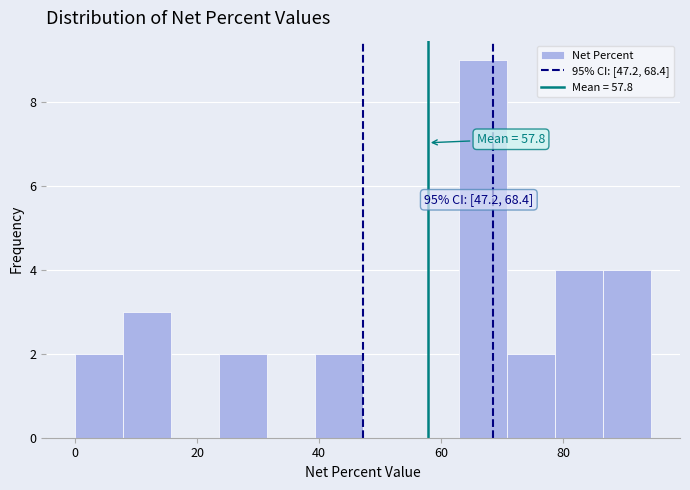

Around what value on the x-axis is the tallest bar? Give the approximate position of its centre, as read against the axis.

66